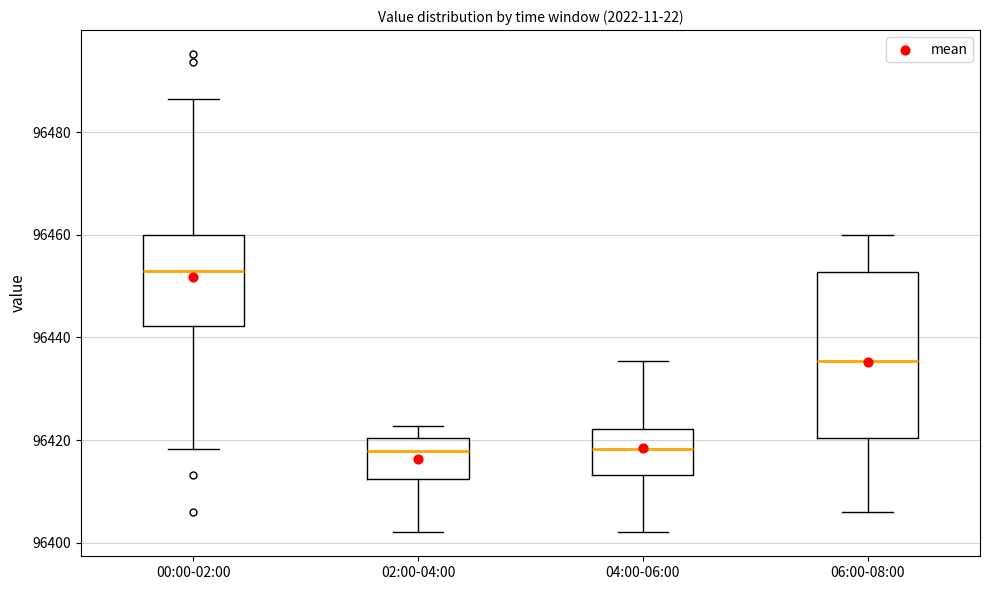

Which box has the highest median line?

00:00-02:00